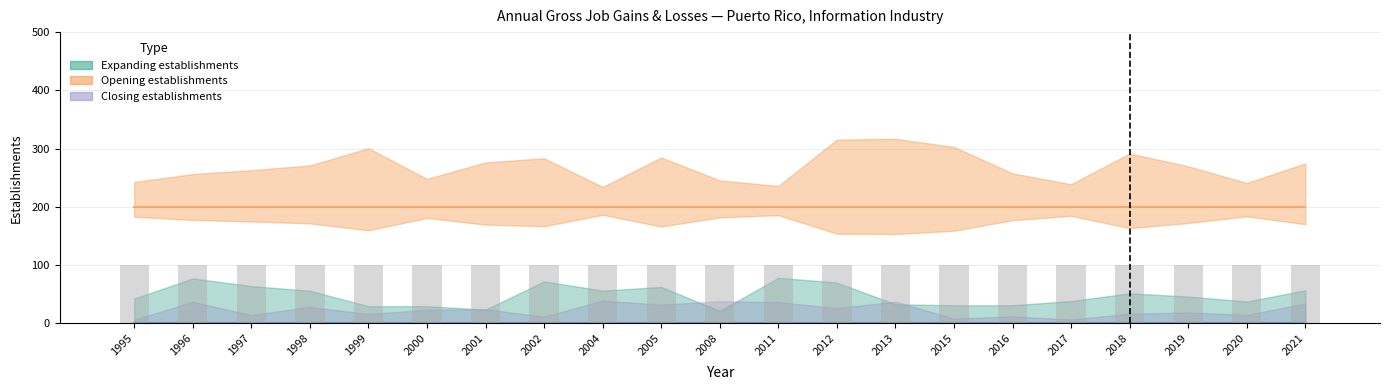

Where is Opening establishments nearest to the value 200?

1995